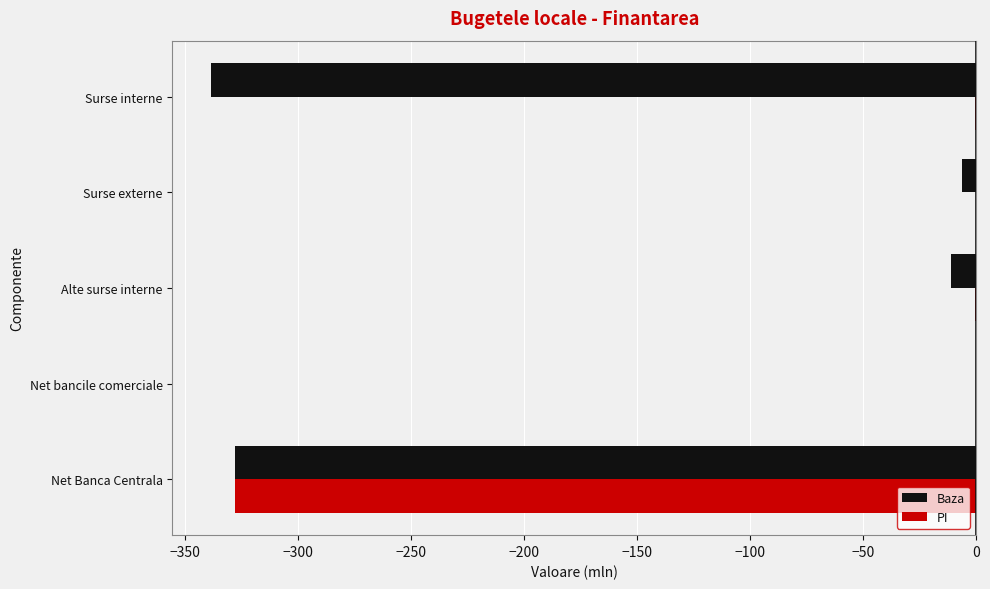

True or false: PI has a value of 0.0 at Net bancile comerciale.

True